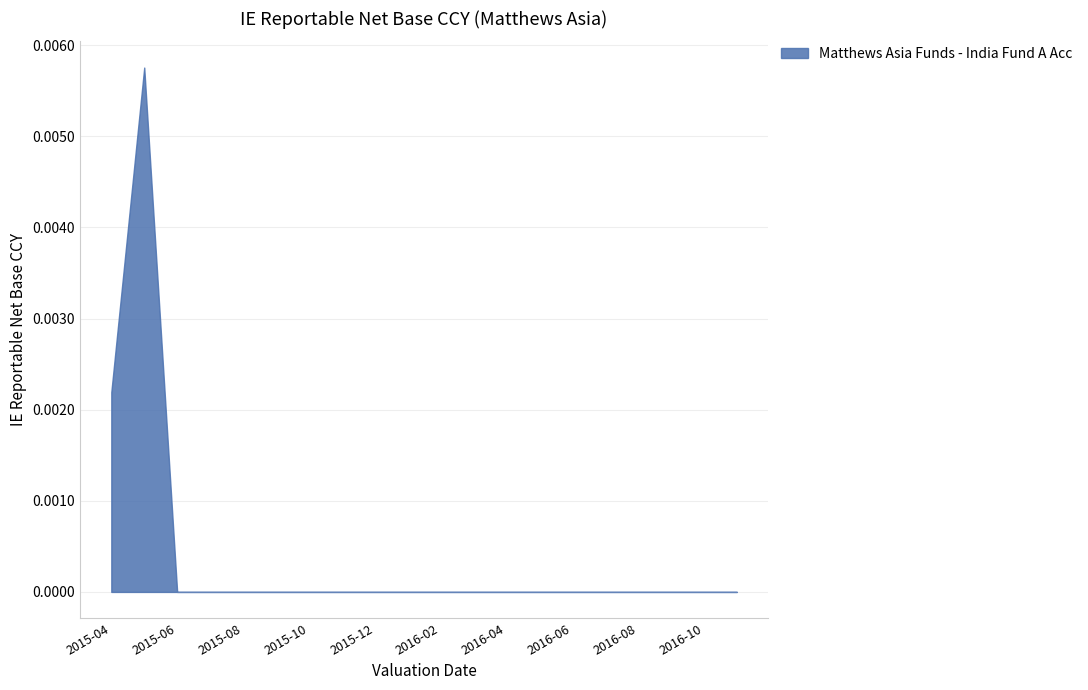

How many lines are shown in the chart?

1